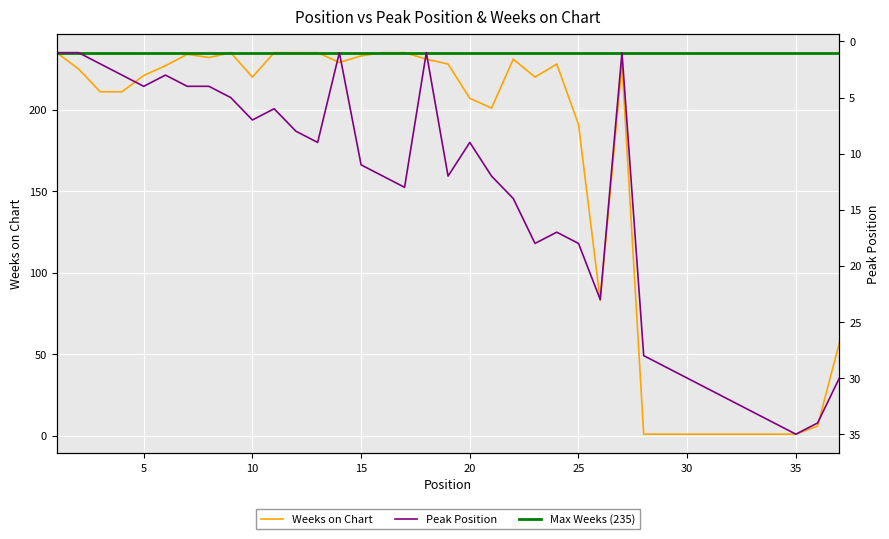

Where is the first local maximum for Weeks on Chart?

7